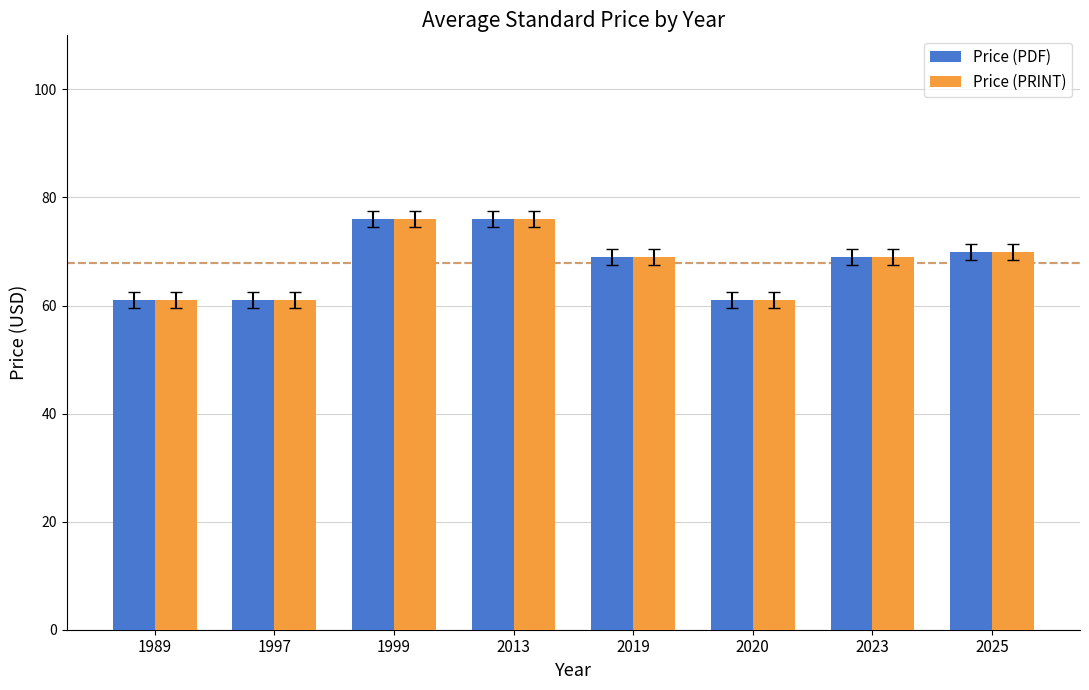

What is the approximate value of Price (PRINT) at 2013?

76.0